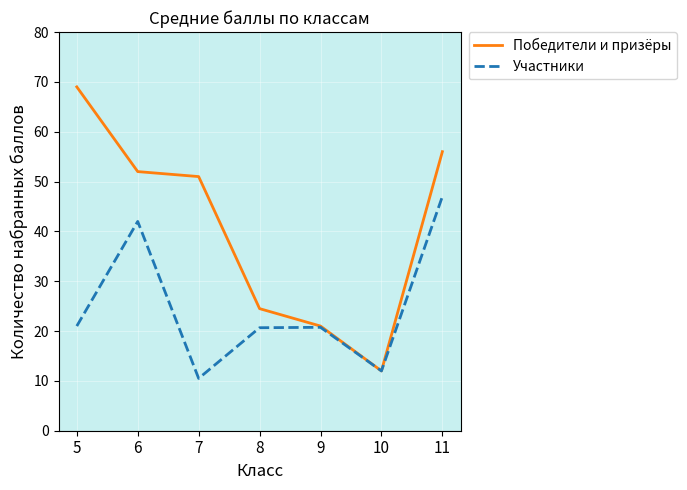

Which series has the largest total across all categories?

Победители и призёры